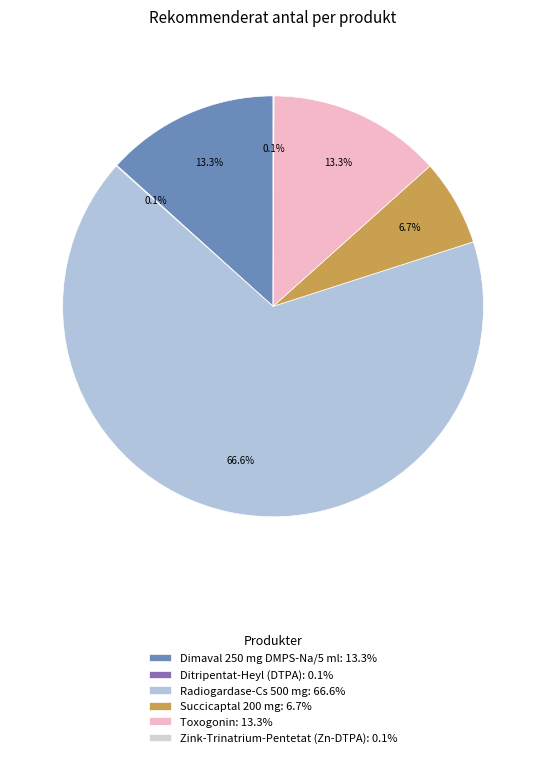

Rank the categories by value from highest to lowest.

Radiogardase-Cs 500 mg, Dimaval 250 mg DMPS-Na/5 ml, Toxogonin, Succicaptal 200 mg, Ditripentat-Heyl (DTPA), Zink-Trinatrium-Pentetat (Zn-DTPA)